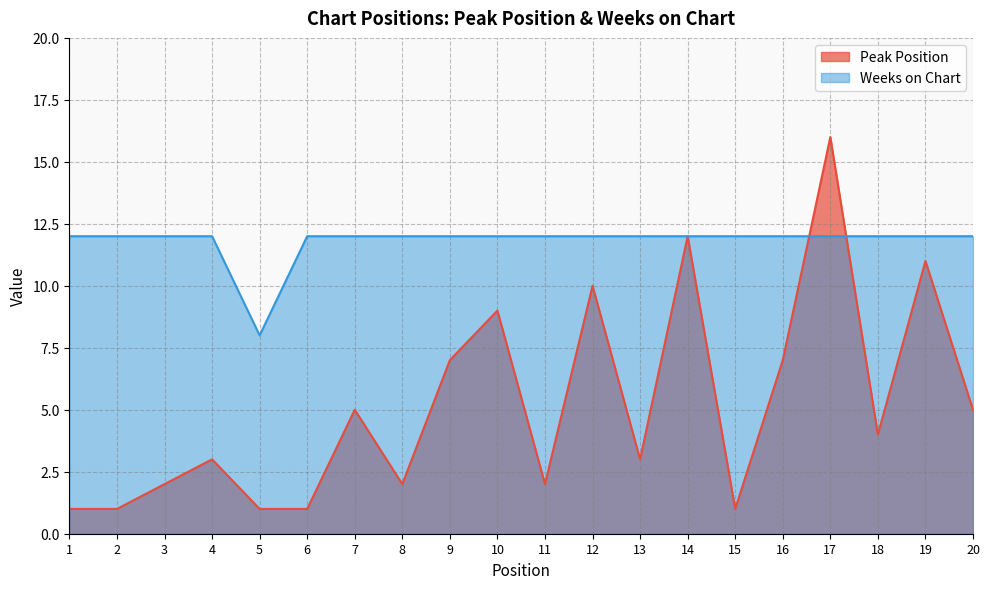

What are all the series names shown in the legend?

Peak Position, Weeks on Chart